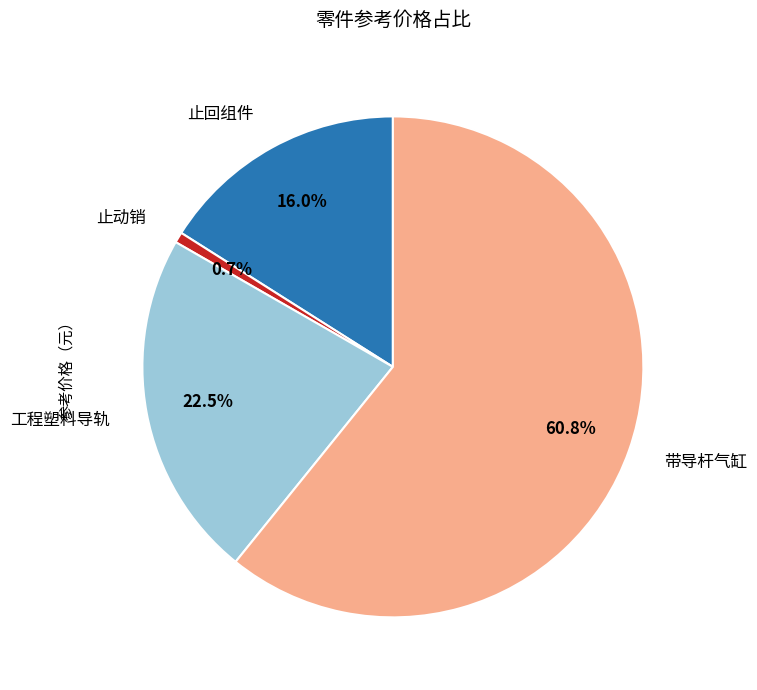

How many slices are in this pie chart?

4